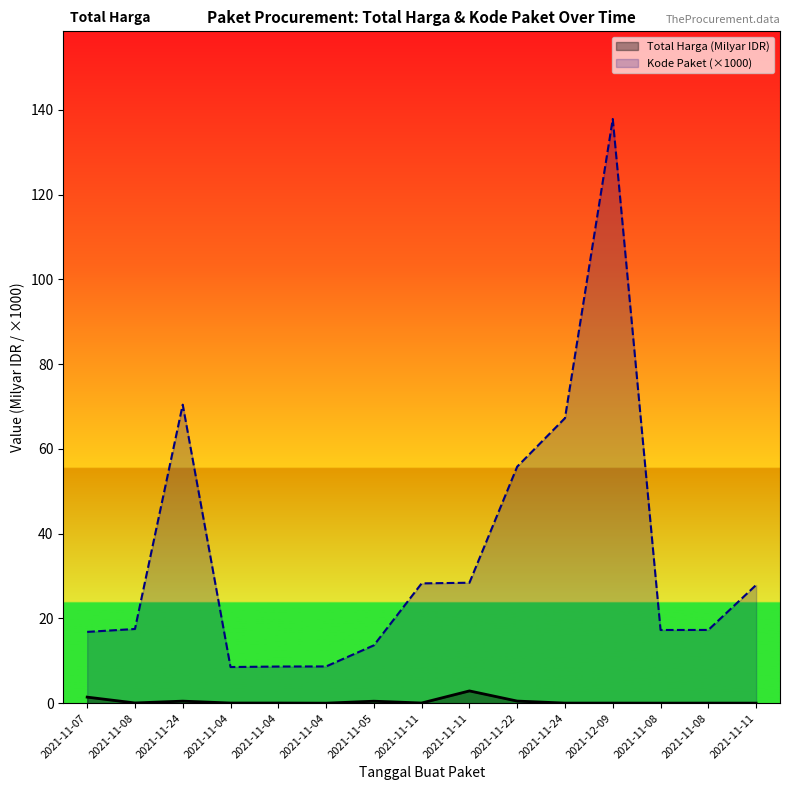

At which label does Total Harga (Milyar IDR) reach its peak?

2021-11-11